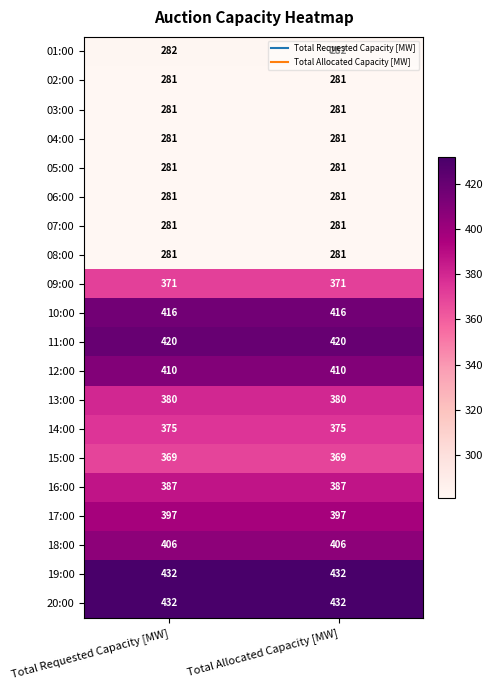

Read the 03:00 value at Total Requested Capacity [MW].

281